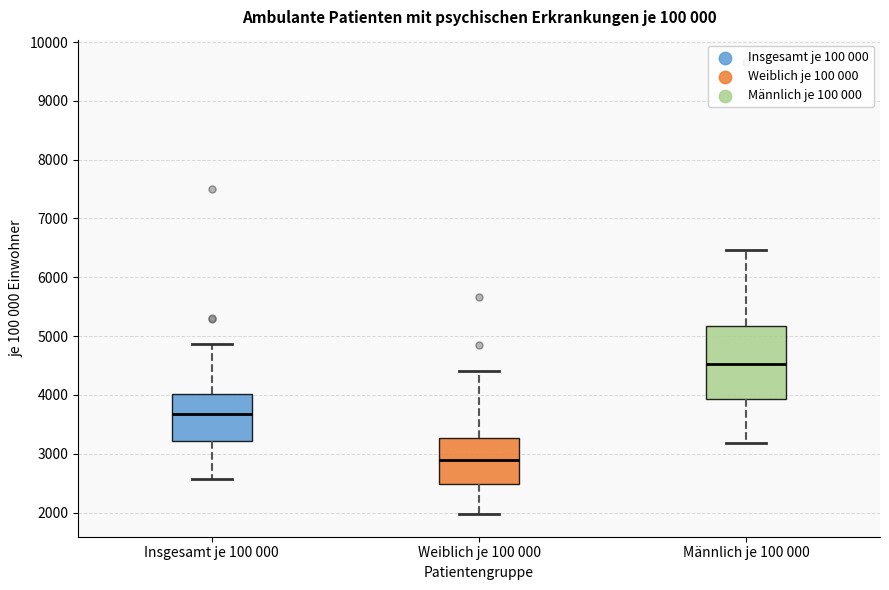

Reading left to right, transcribe this box plot: for each box, give where its median line is, the range the box spans, and where its two whiskers end, as read against the y-axis. The values are not printed on the chart, so give them approximately, as read against the axis.

Insgesamt je 100 000: median 3700, box 3200 to 4000, whiskers 2600 to 4900
Weiblich je 100 000: median 2900, box 2500 to 3300, whiskers 2000 to 4400
Männlich je 100 000: median 4500, box 3900 to 5200, whiskers 3200 to 6500